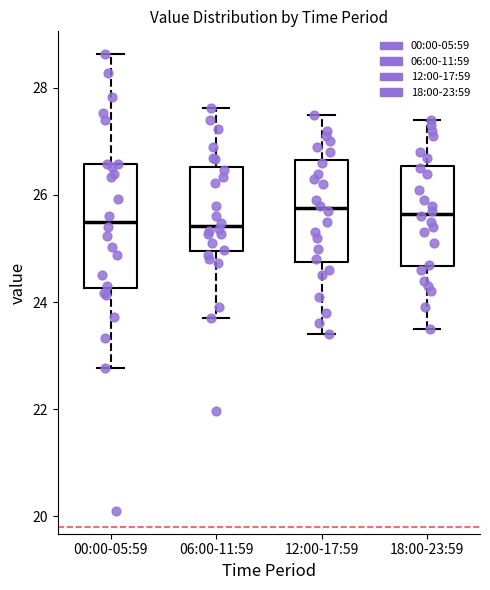

Comparing the boxes themselves (not the whiskers), which one is the tallest?

00:00-05:59